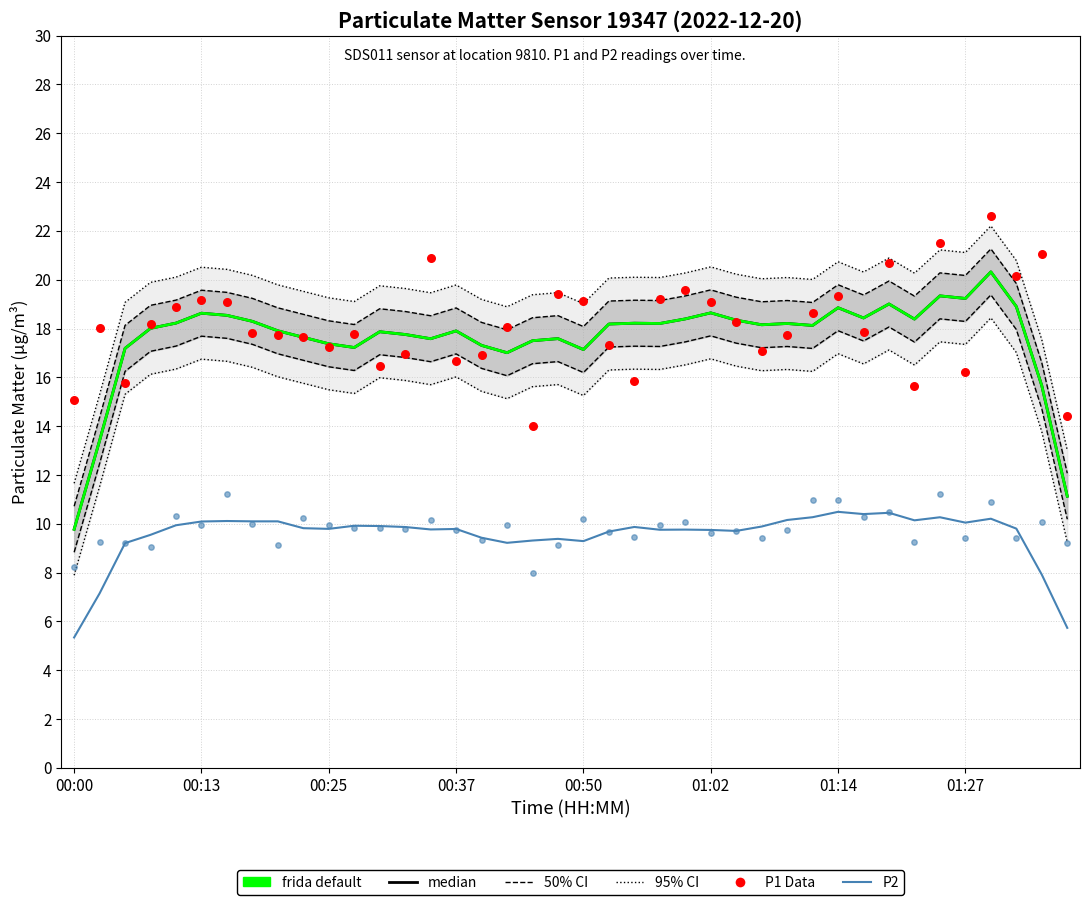

What is the total value across all series at 01:14?

108.1